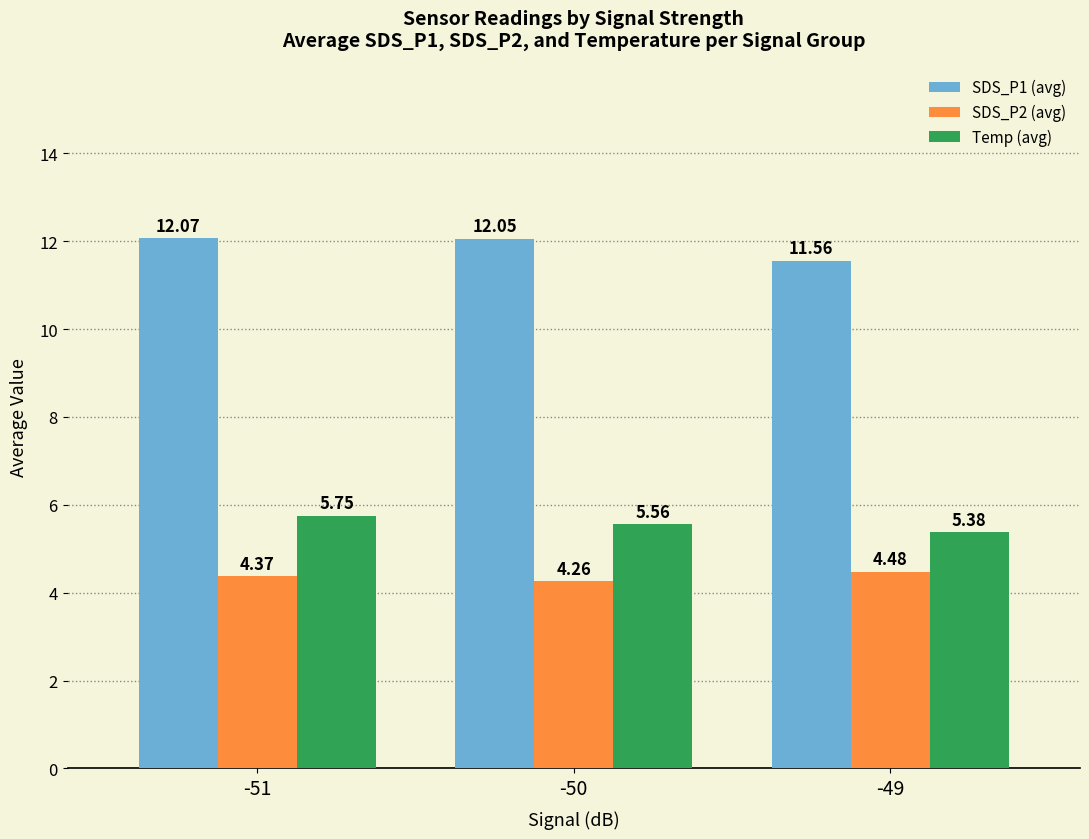

How many data points in SDS_P1 (avg) are less than 12?

1